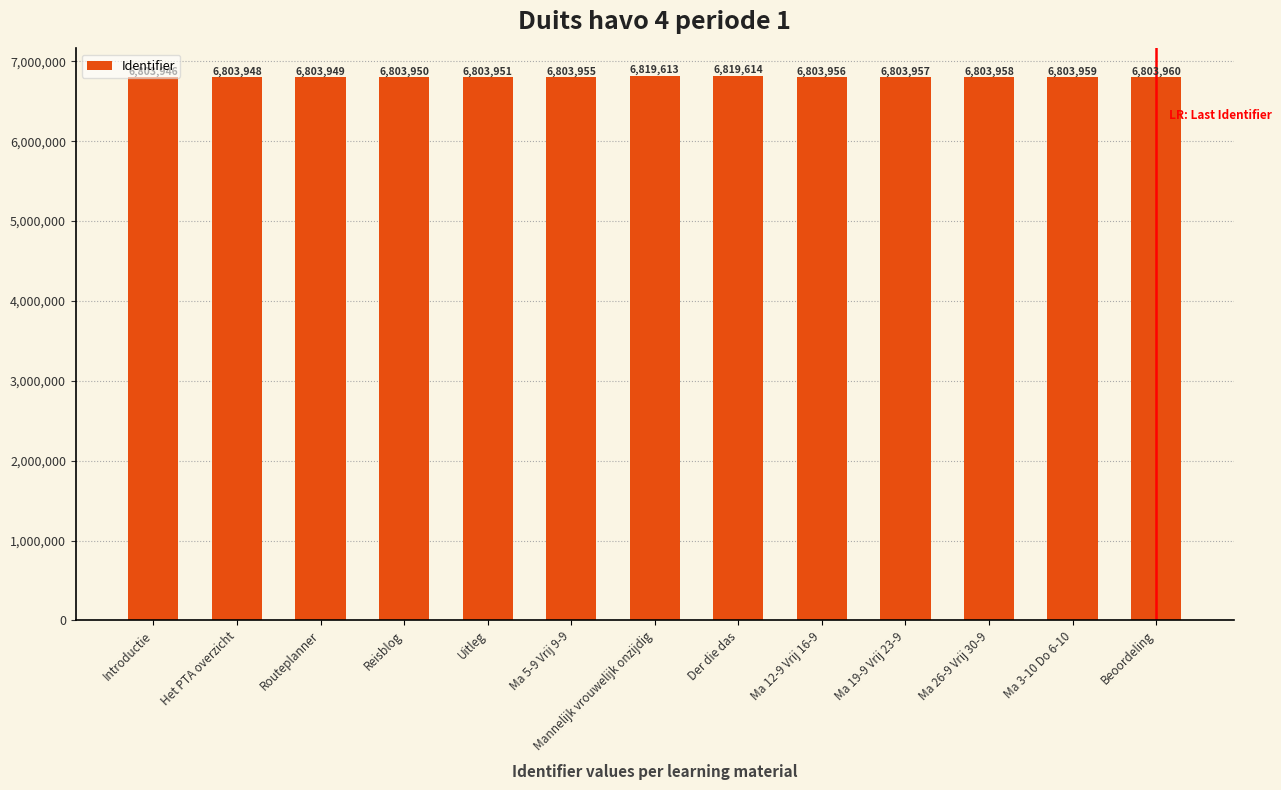

Rank the categories by value from highest to lowest.

Der die das, Mannelijk vrouwelijk onzijdig, Beoordeling, Ma 3-10 Do 6-10, Ma 26-9 Vrij 30-9, Ma 19-9 Vrij 23-9, Ma 12-9 Vrij 16-9, Ma 5-9 Vrij 9-9, Uitleg, Reisblog, Routeplanner, Het PTA overzicht, Introductie